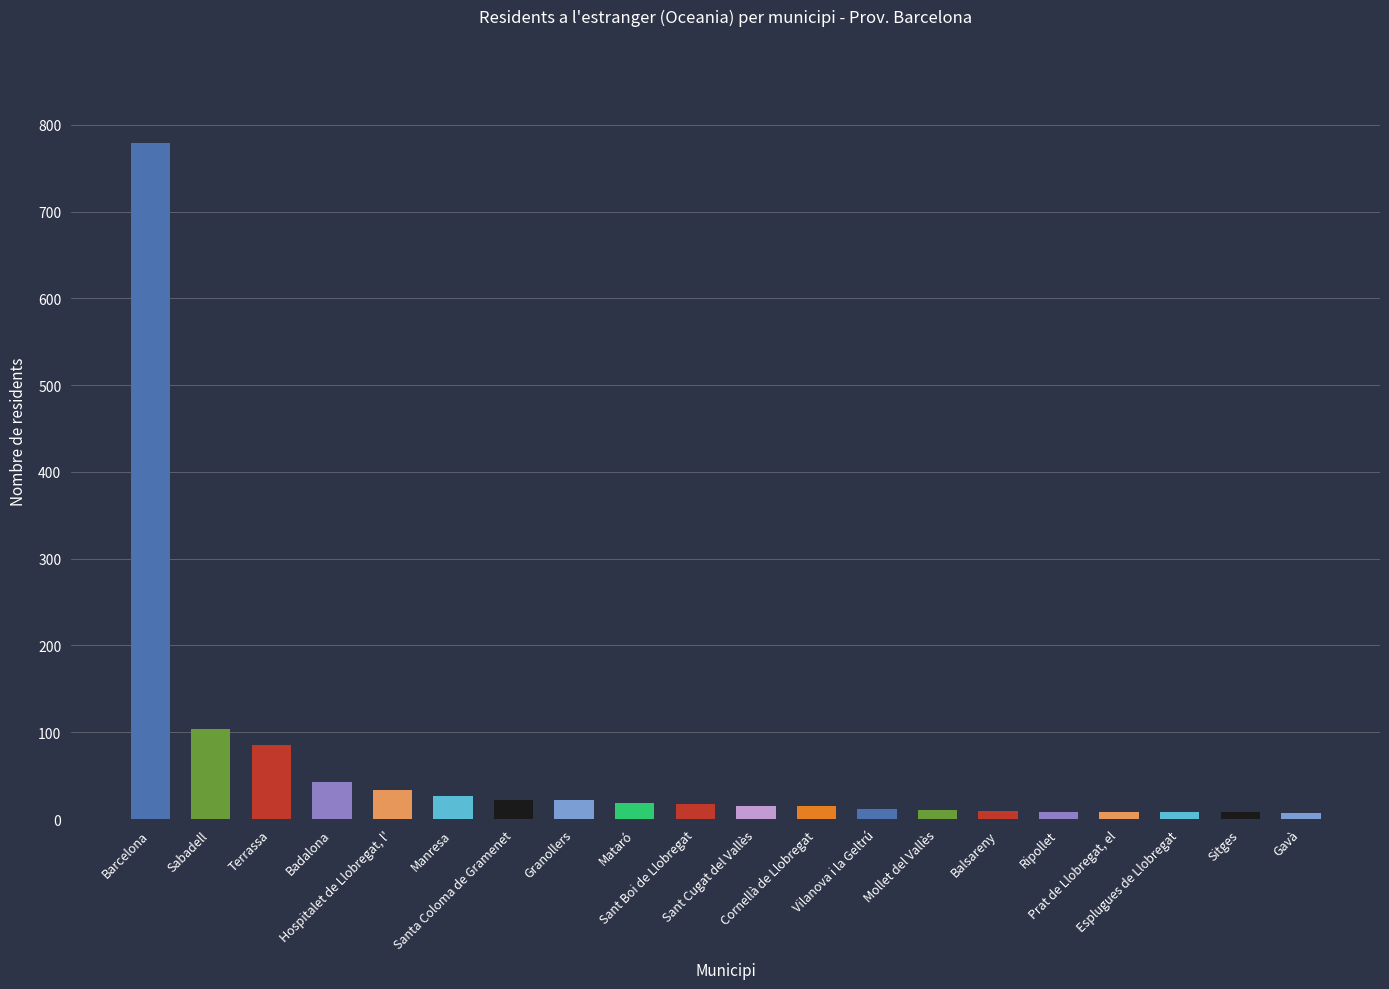

How many values are below 17?

10